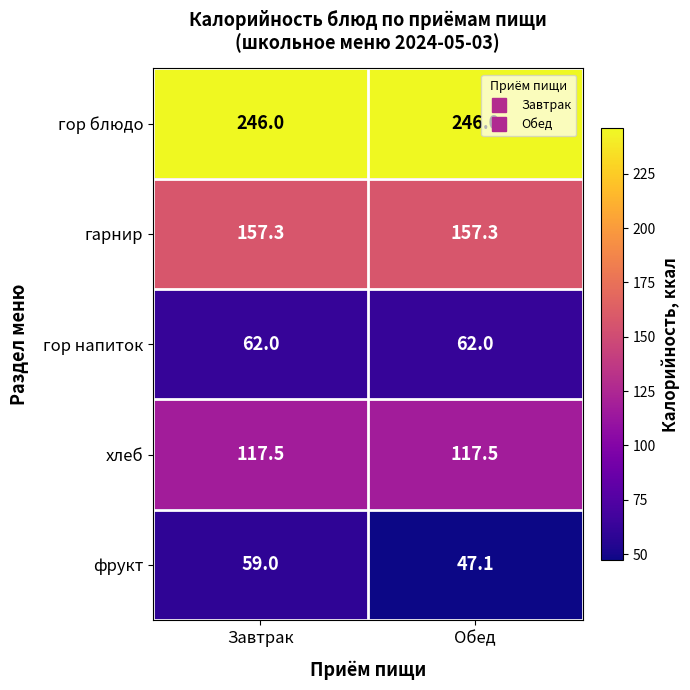

What is the total value across all series at Завтрак?

641.8